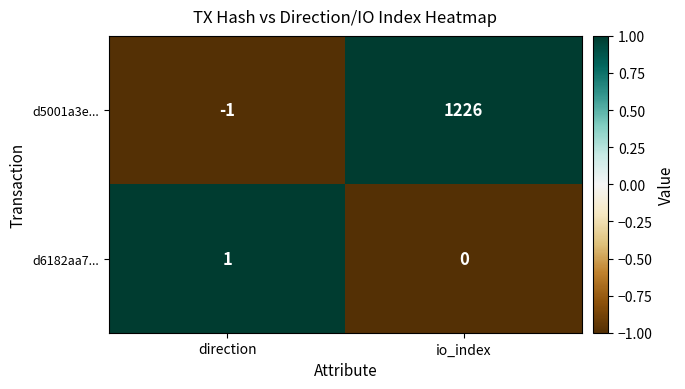

What is the smallest value displayed?

-1